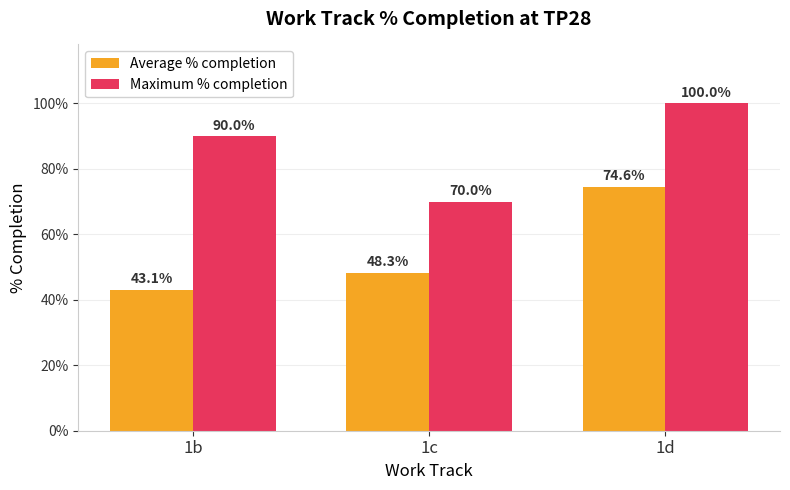

Are the bars grouped side by side (vs. stacked)?

Yes